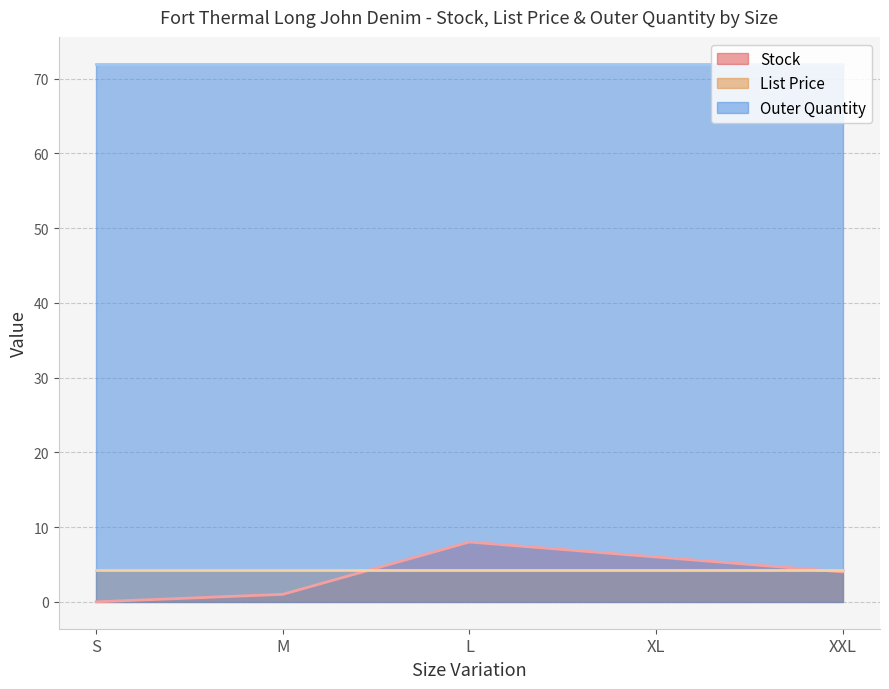

Which label corresponds to the smallest value in the chart?

S